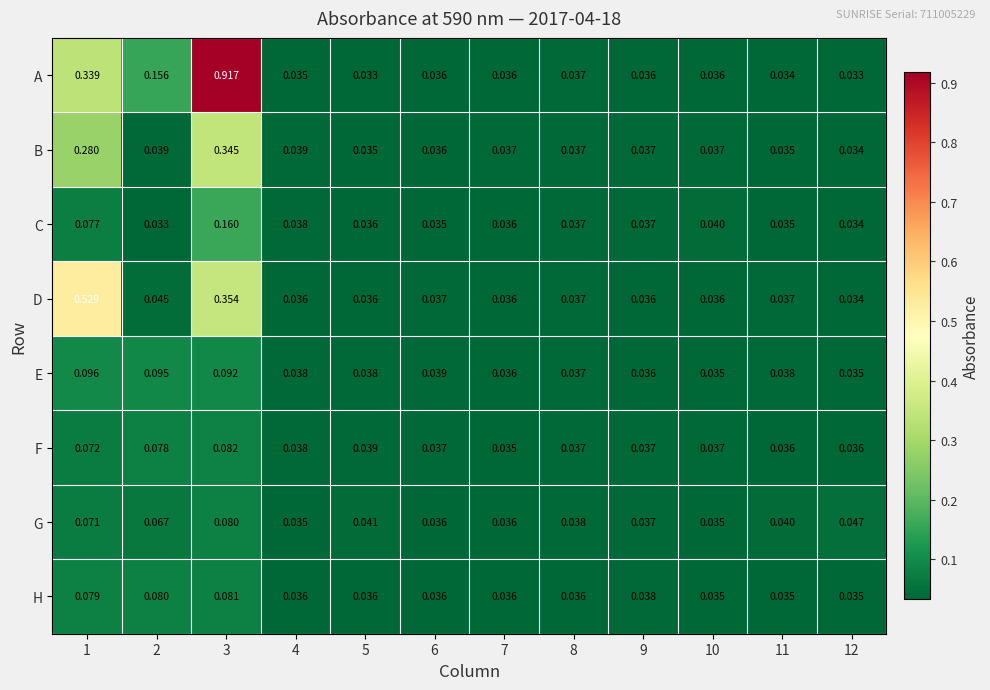

Rank the series by their maximum value, from lowest to highest.

G, H, F, E, C, B, D, A